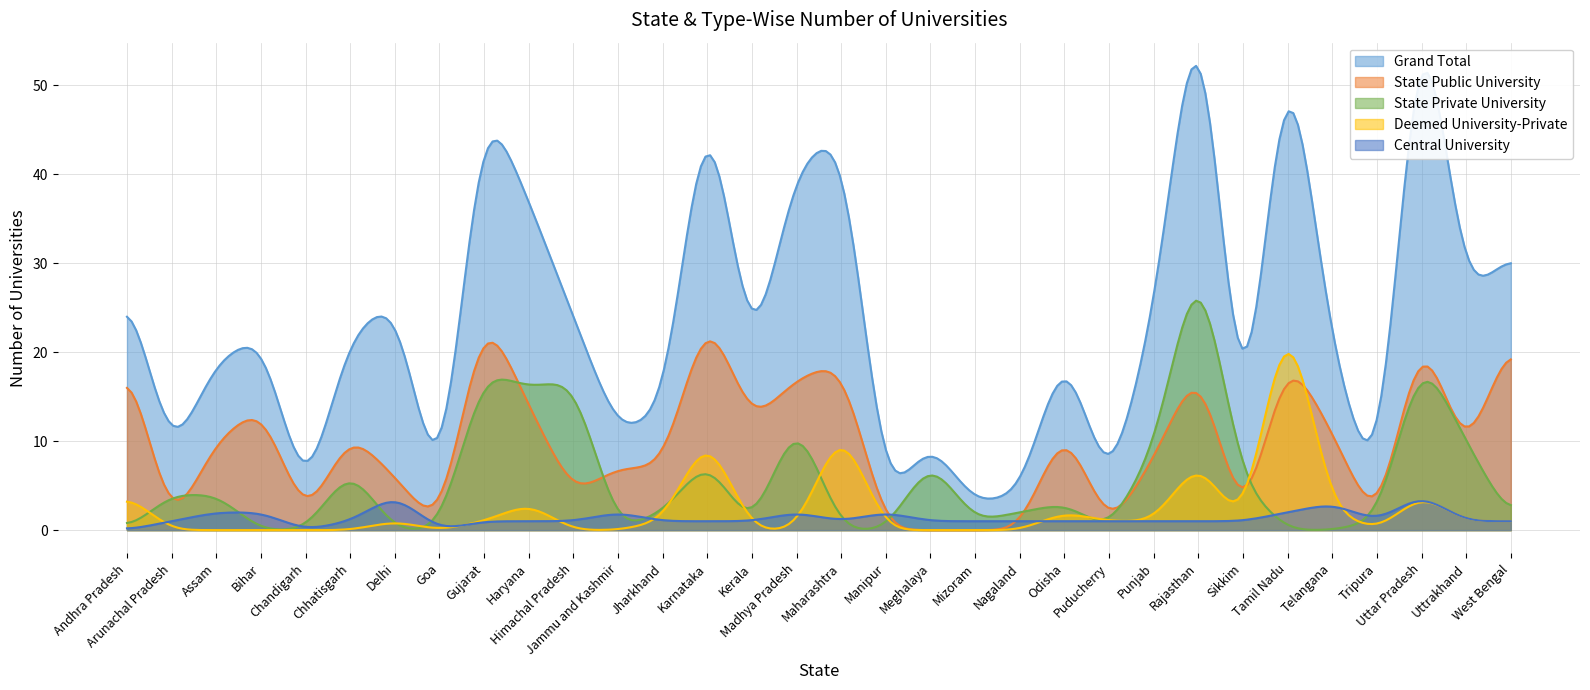

True or false: Deemed University-Private has a value of 0 at Goa.

True